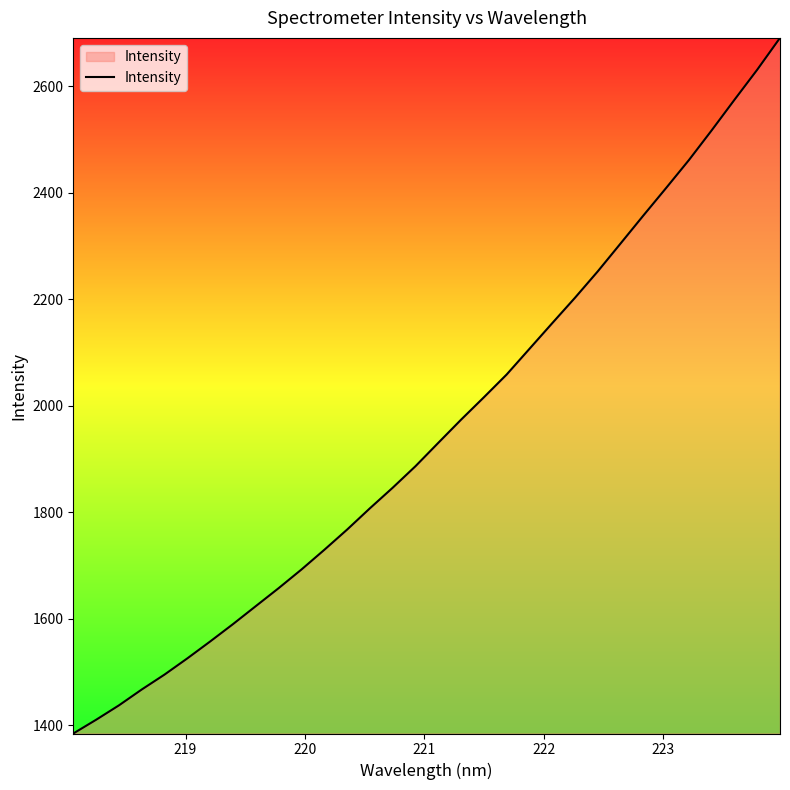

What is the maximum value shown in the chart?

2690.8